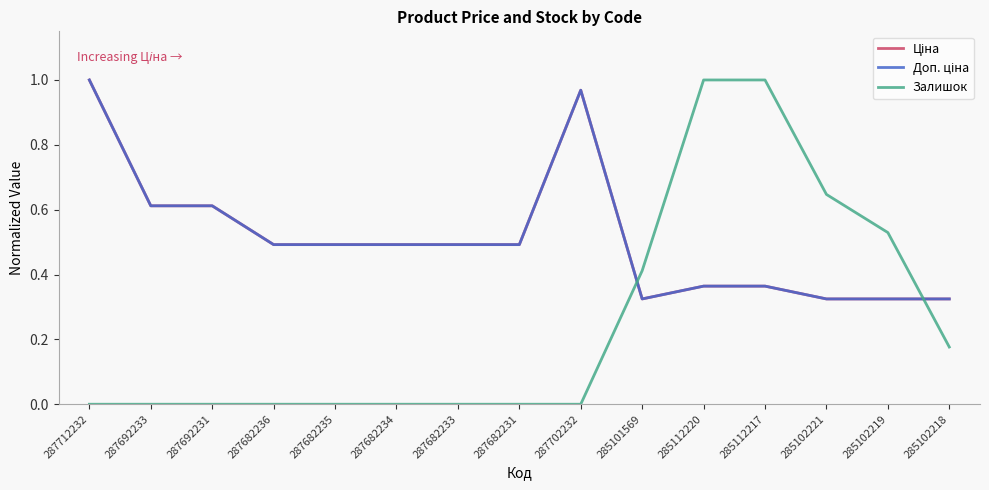

Which series changed the most between 287702232 and 285102218?

Ціна